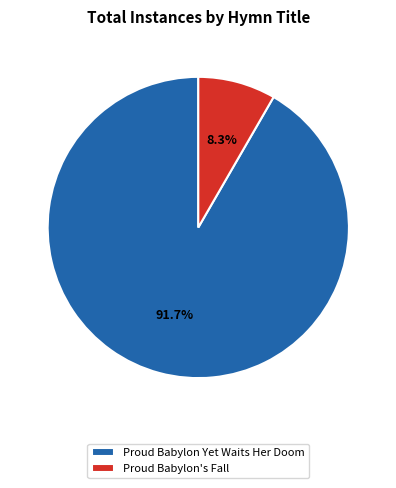

How many segments does this pie chart have?

2